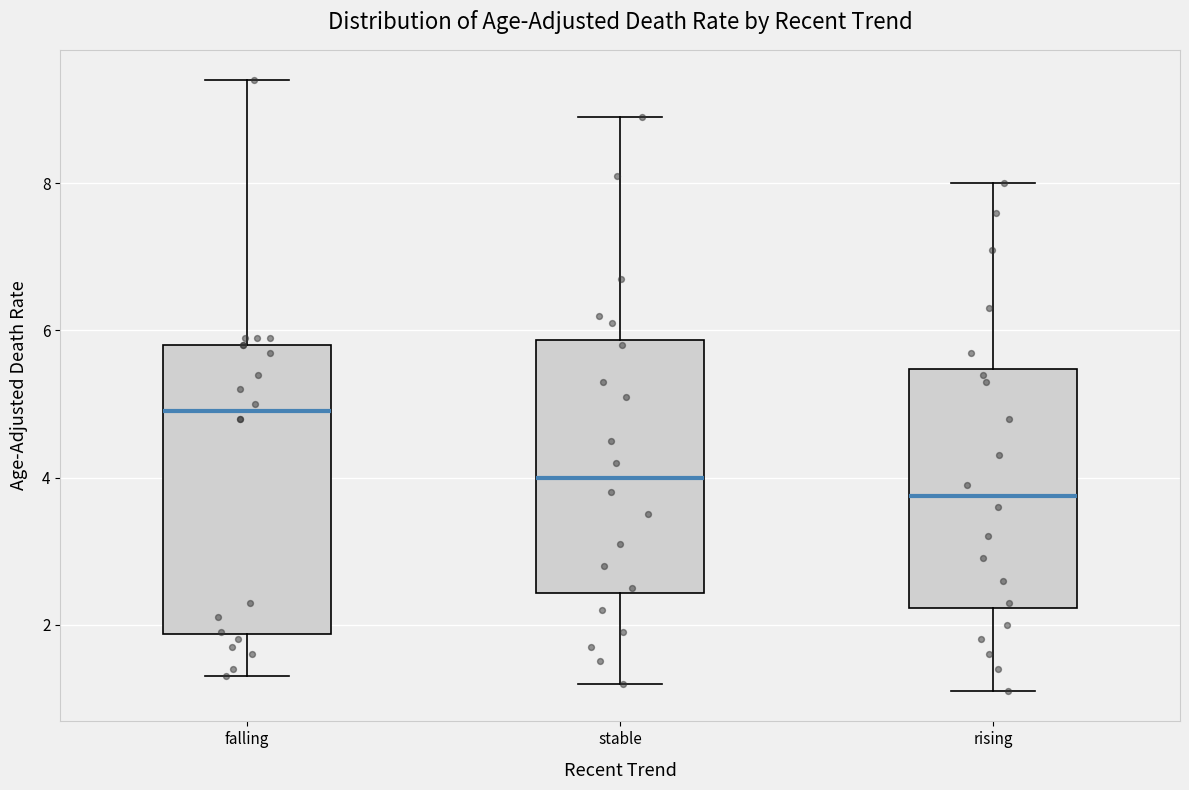

Reading left to right, transcribe this box plot: for each box, give where its median line is, the range the box spans, and where its two whiskers end, as read against the y-axis. The values are not printed on the chart, so give them approximately, as read against the axis.

falling: median 5.0, box 1.8 to 5.8, whiskers 1.4 to 9.4
stable: median 4.0, box 2.4 to 5.8, whiskers 1.2 to 9.0
rising: median 3.8, box 2.2 to 5.4, whiskers 1.2 to 8.0